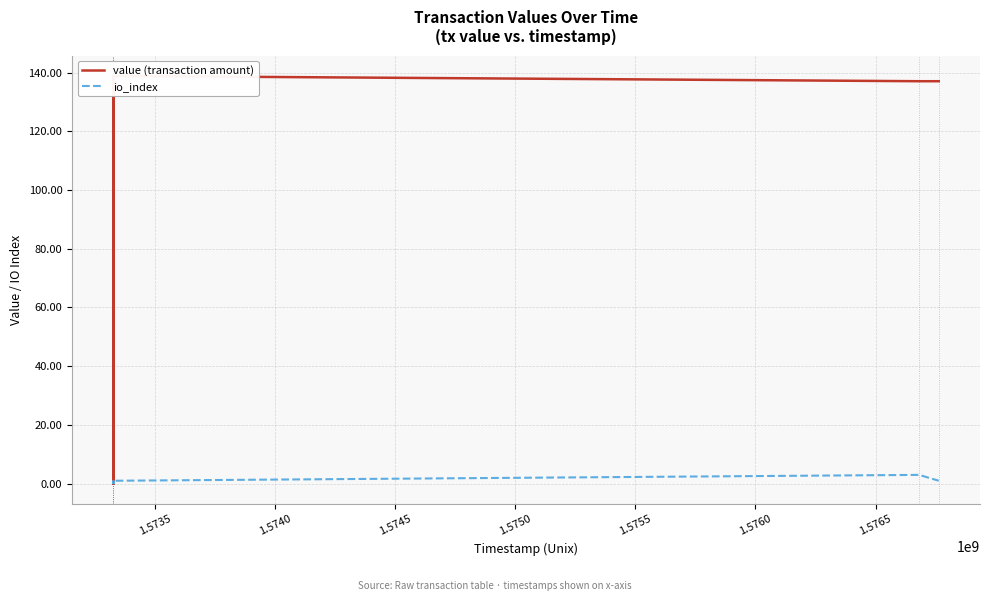

True or false: value (transaction amount) and io_index intersect in this chart.

False